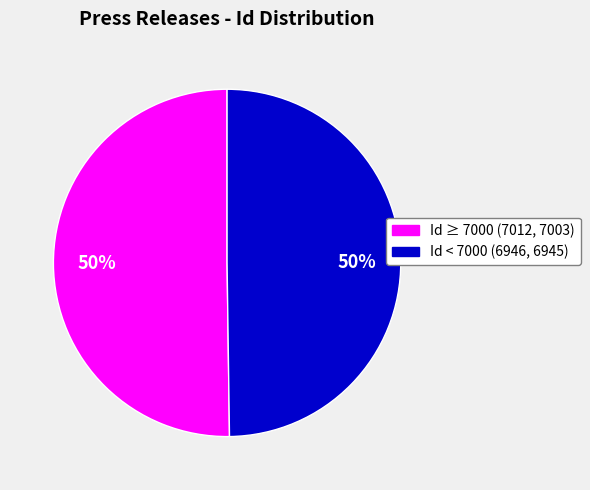

To the nearest percent, what is the average slice percentage?

50%